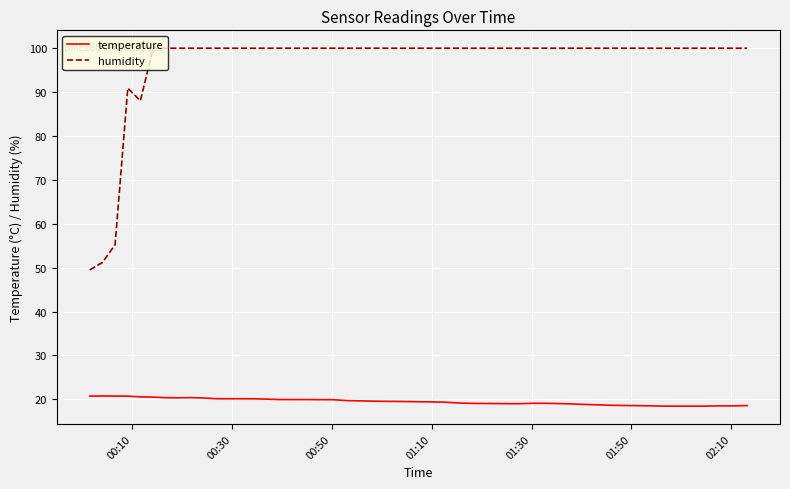

What is the difference between the maximum and minimum values in the humidity series?

50.5